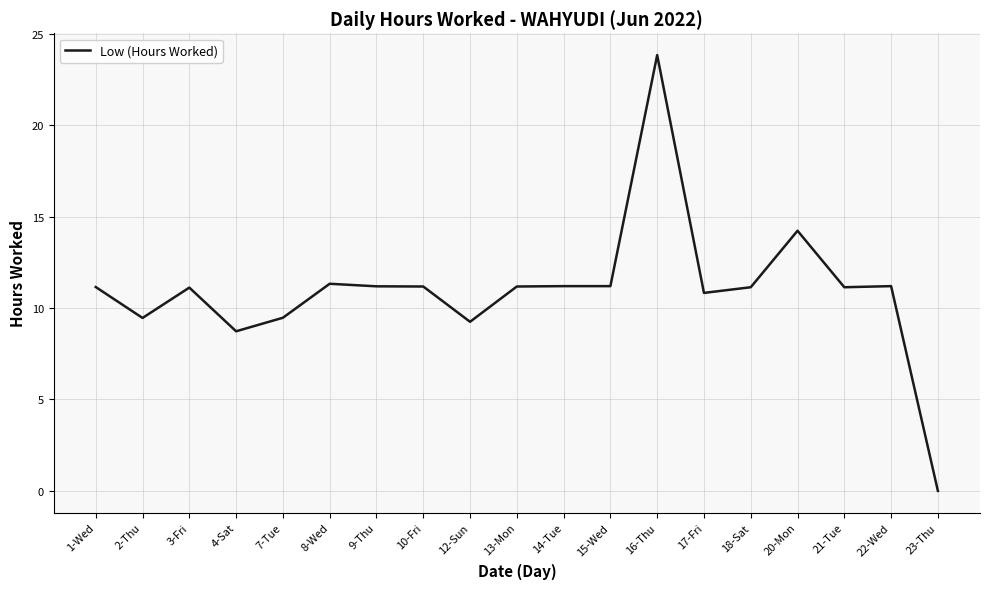

True or false: the data shows 9.2 at 12-Sun.

True